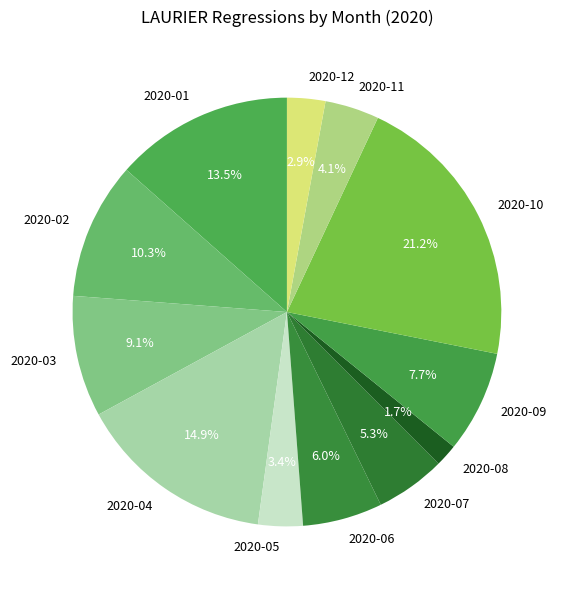

To the nearest percent, what is the combined percentage of 2020-09 and 2020-12?

11%